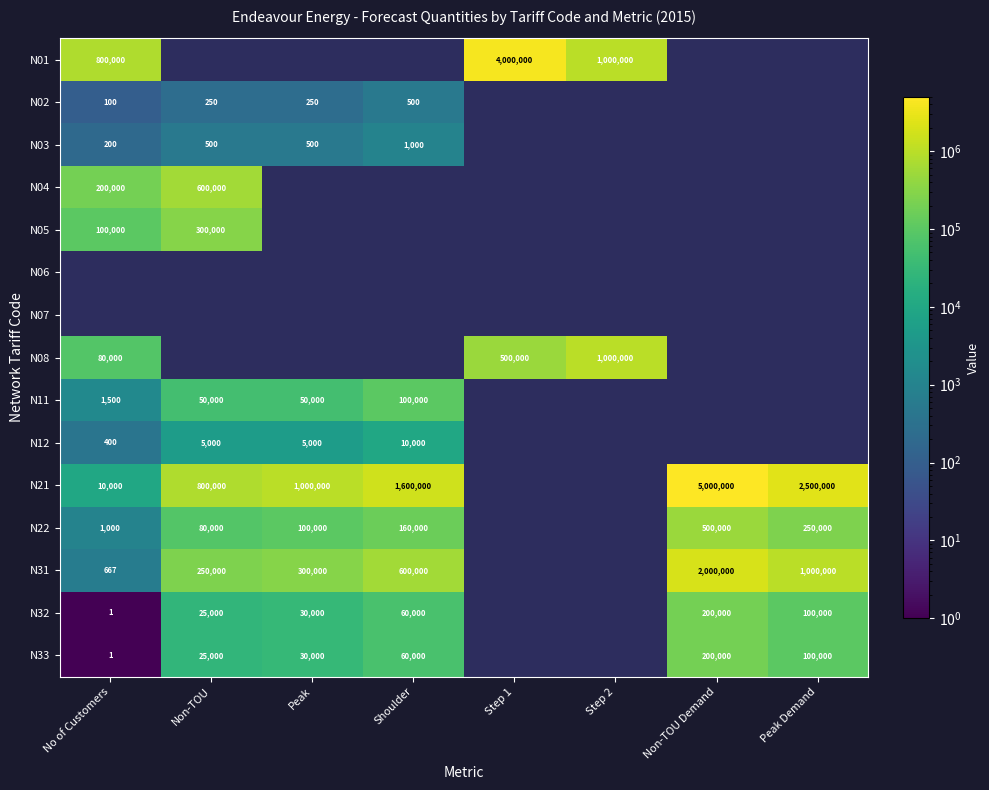

True or false: N32 has a value of 1 at No of Customers.

True